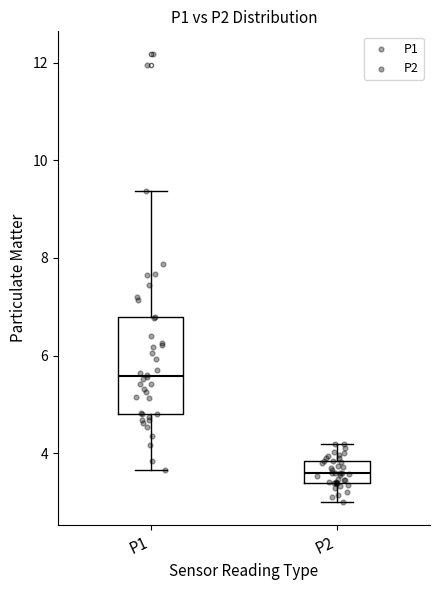

Where does the lower whisker of the box for P2 end on the y-axis? The values are not printed on the chart, so give them approximately, as read against the axis.

3.0